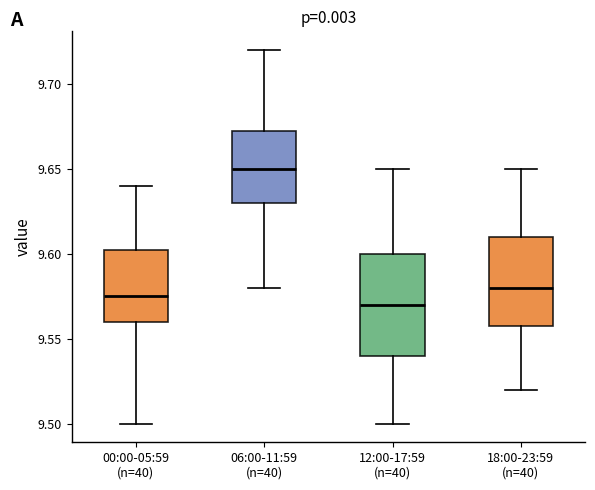

Which box is the tallest, from its lower edge to its upper edge?

12:00-17:59 (n=40)